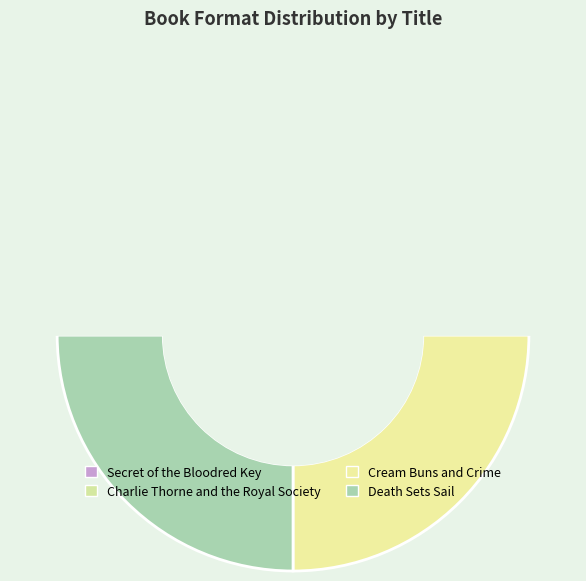

True or false: Charlie Thorne and the Royal Society accounts for 33% of the total.

True